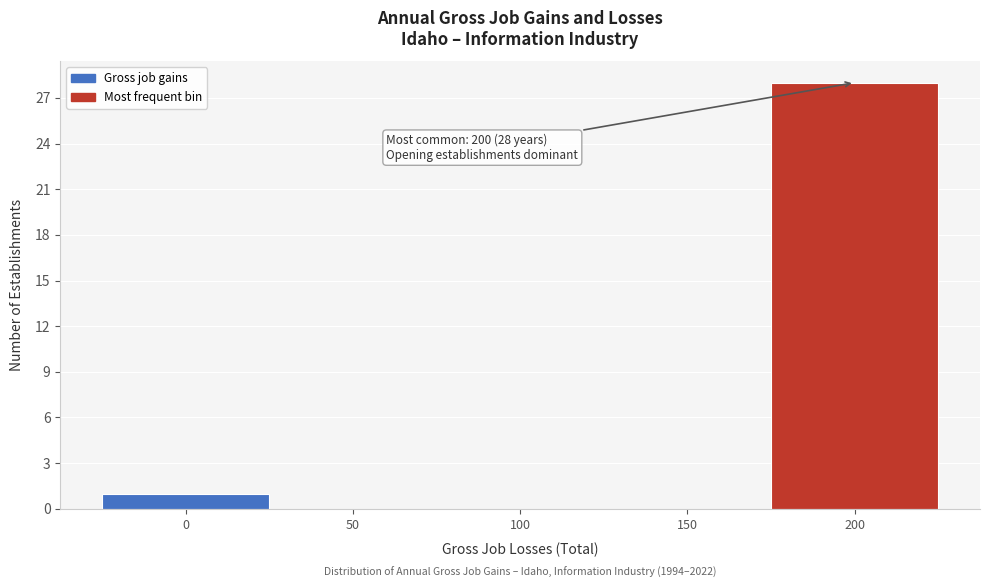

Over which range of the x-axis is the bar tallest?

175 to 225